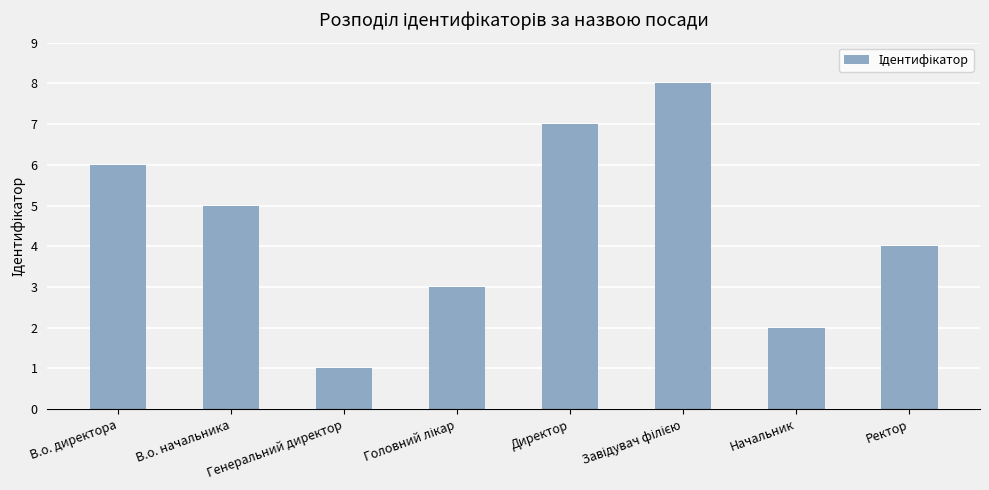

What is the greatest value displayed?

8